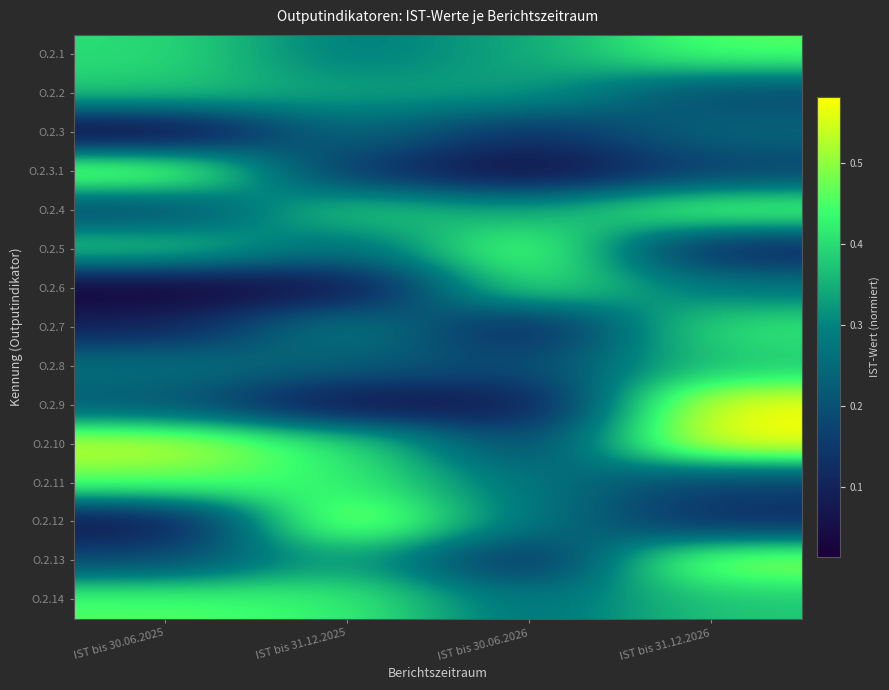

Rank the series by their maximum value, from highest to lowest.

O.2.10, O.2.9, O.2.12, O.2.13, O.2.3.1, O.2.5, O.2.4, O.2.11, O.2.1, O.2.14, O.2.6, O.2.7, O.2.2, O.2.8, O.2.3